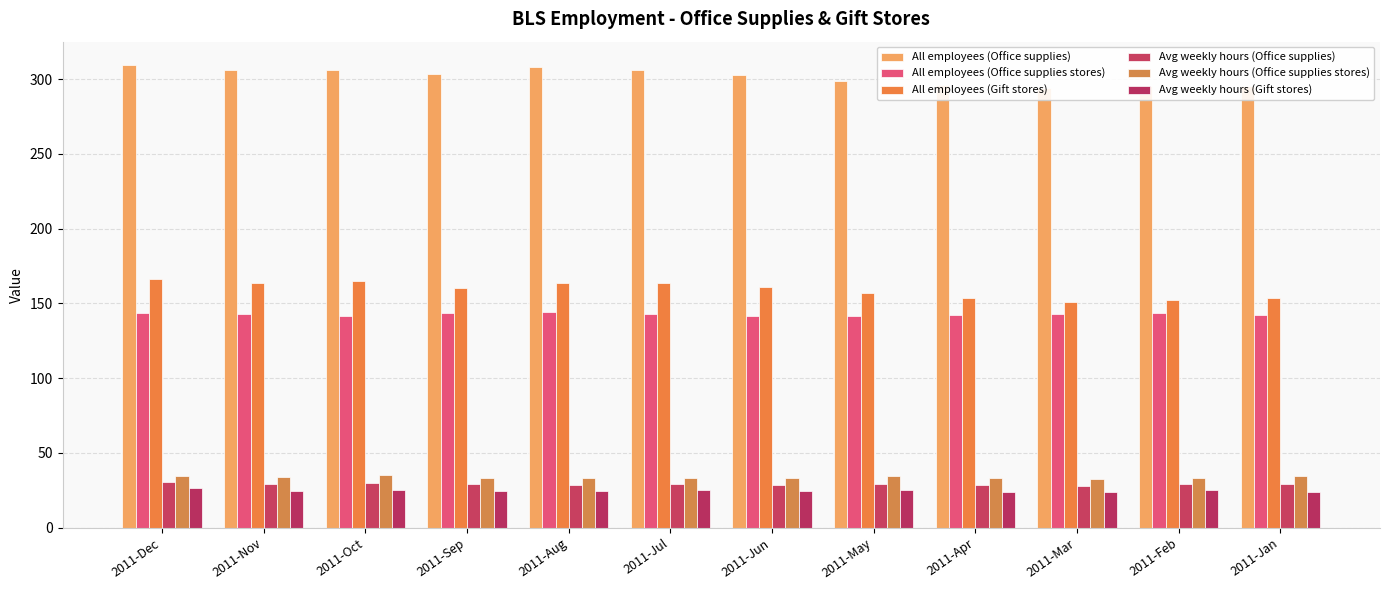

What are all the series names shown in the legend?

All employees (Office supplies), All employees (Office supplies stores), All employees (Gift stores), Avg weekly hours (Office supplies), Avg weekly hours (Office supplies stores), Avg weekly hours (Gift stores)